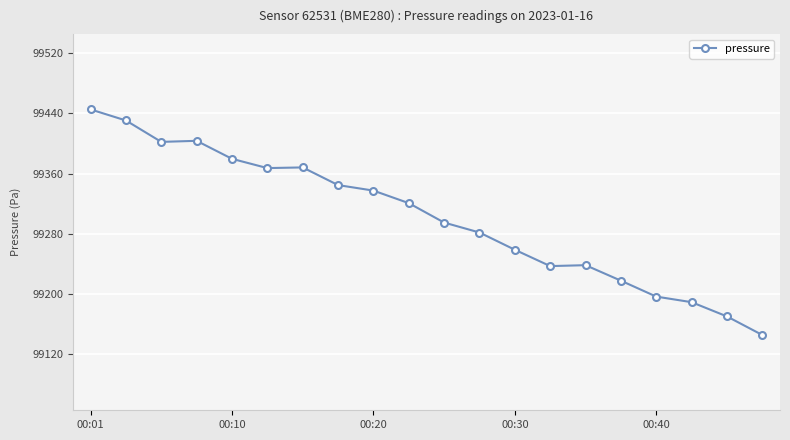

What is the greatest value displayed?

99445.4